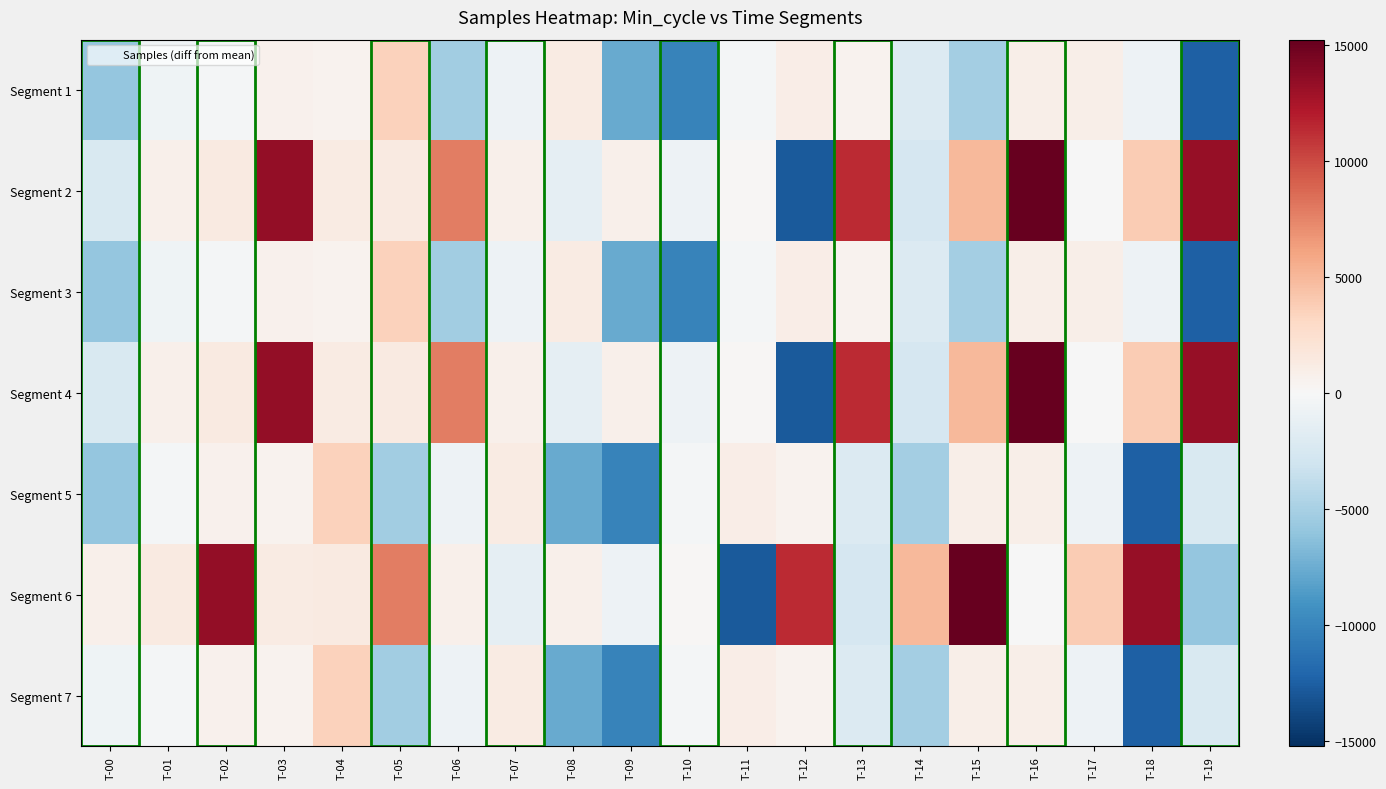

What is the spread (max minus min) of values at T-12?

24156.0